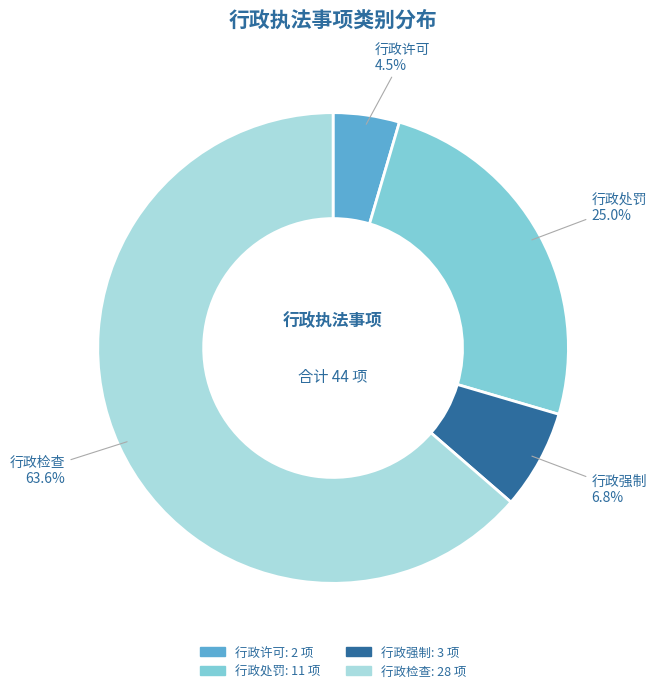

What is the smallest slice in the pie chart?

行政许可